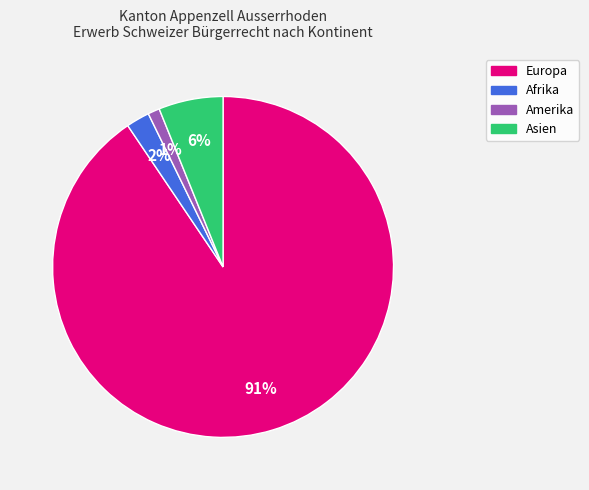

Is there a majority slice in this chart?

Yes